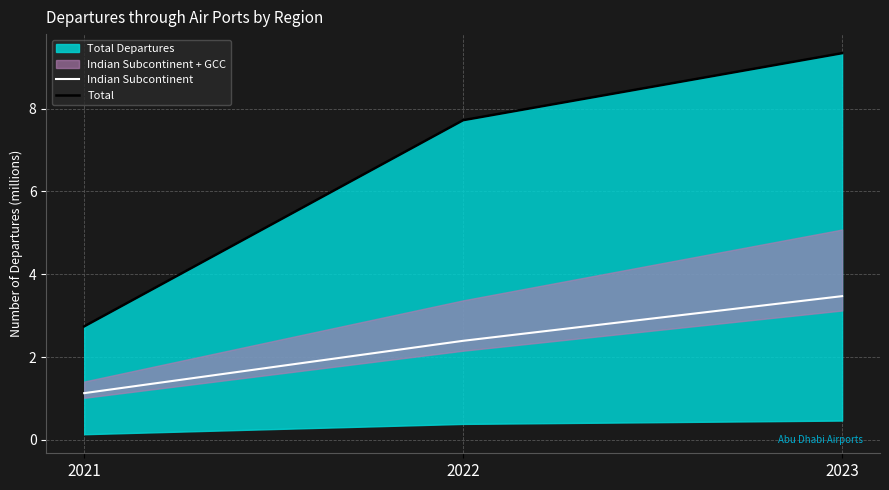

Reading left to right, what are all the values shown in this chart?

Indian Subcontinent: 1.1	2.4	3.5
Total: 2.7	7.7	9.3